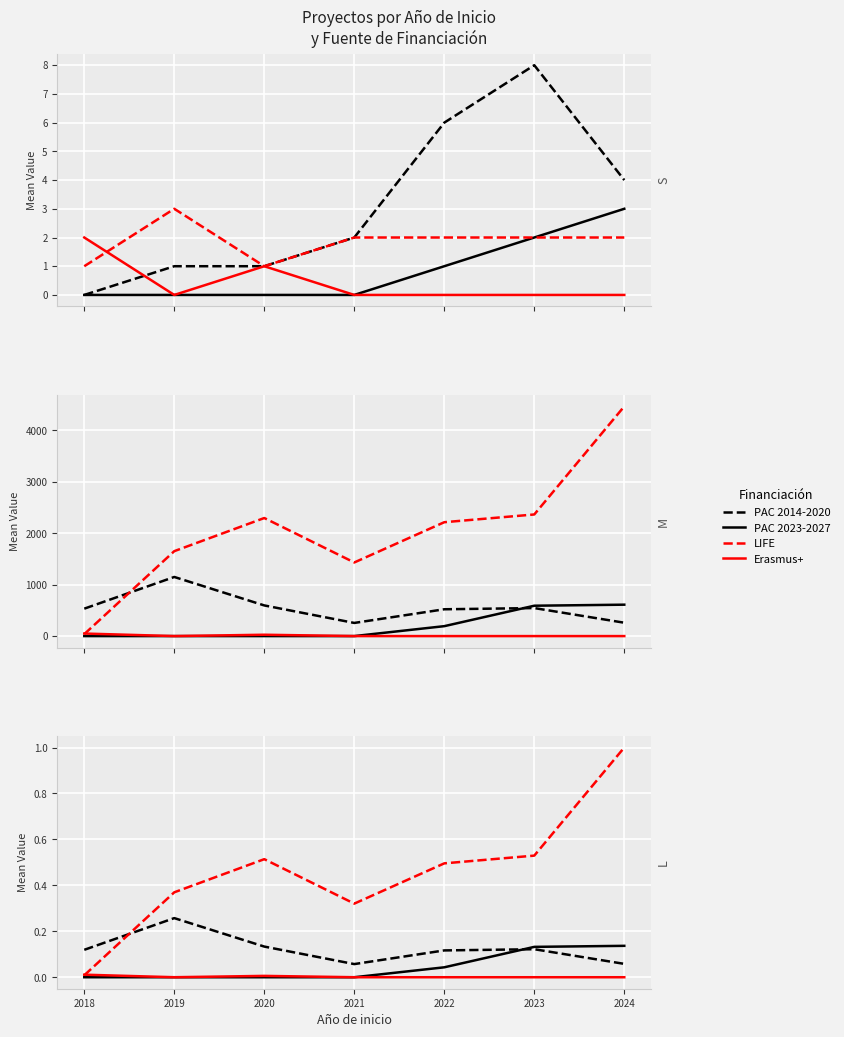

Between 2021 and 2022, which series saw the biggest shift?

LIFE (Small)